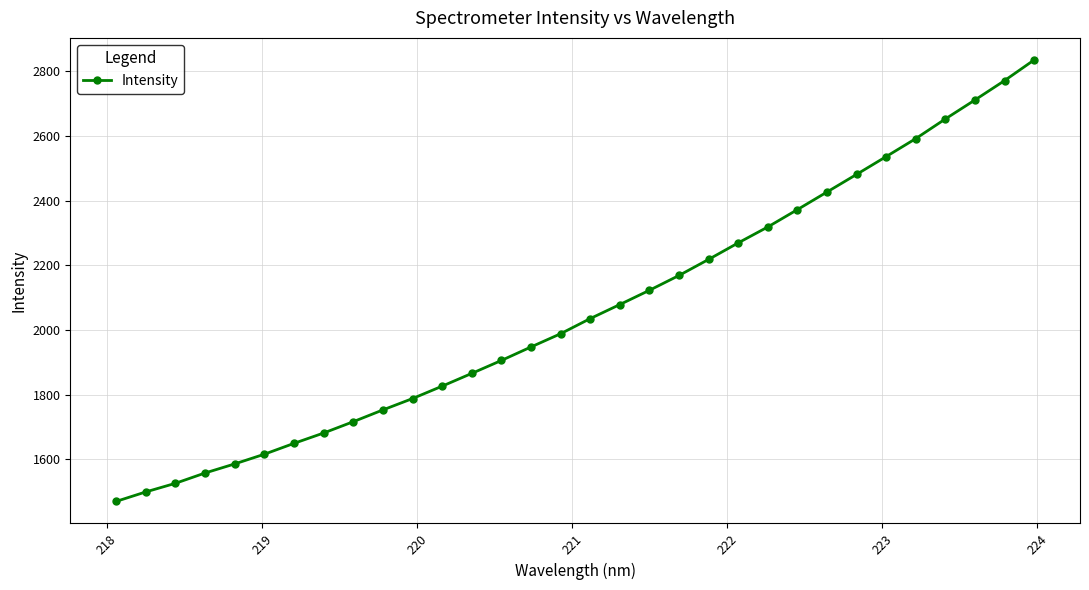

What is the maximum value shown in the chart?

2834.6